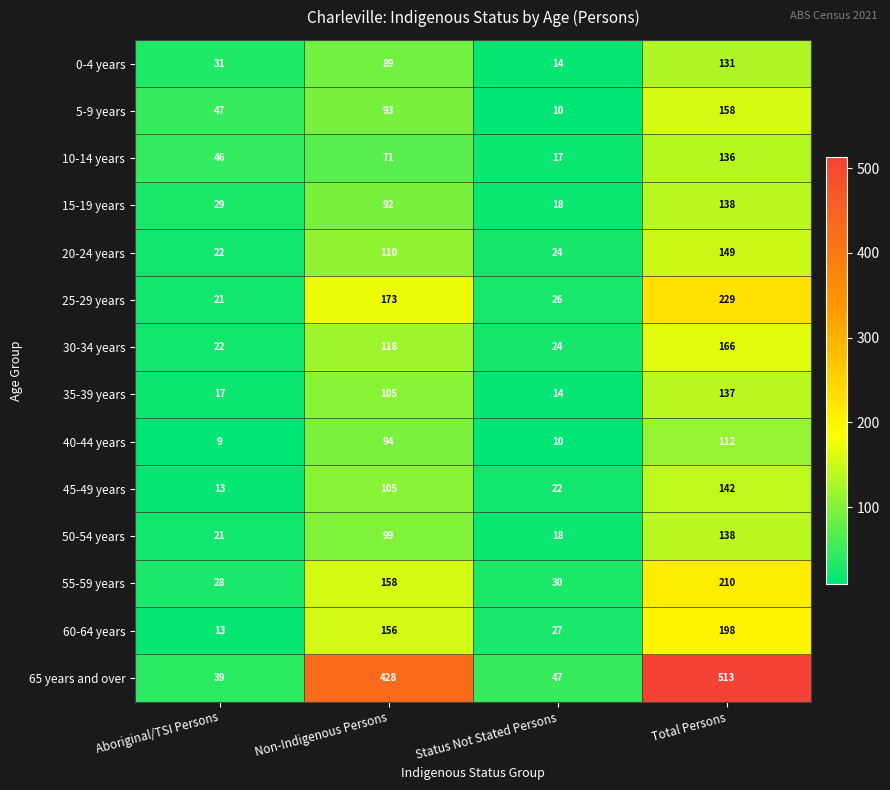

What is the approximate value of 40-44 years at Status Not Stated Persons?

10